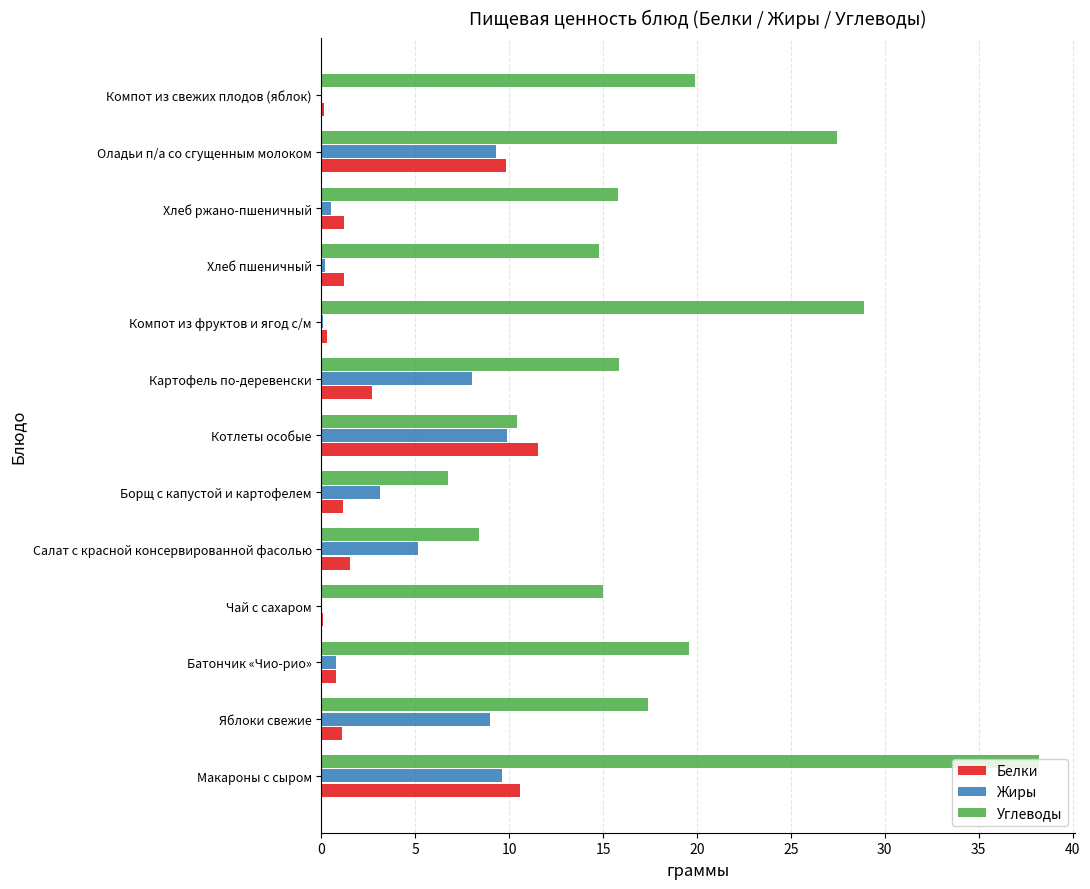

At which category is the sum across all series the highest?

Макароны с сыром